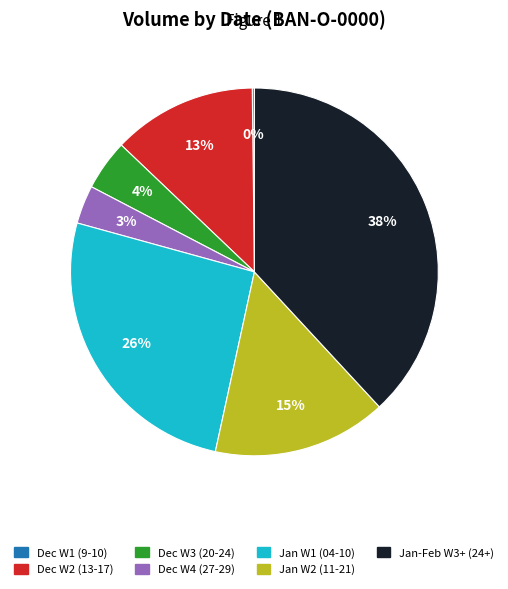

Does Jan-Feb W3+ (24+) account for over 50% of the chart?

No